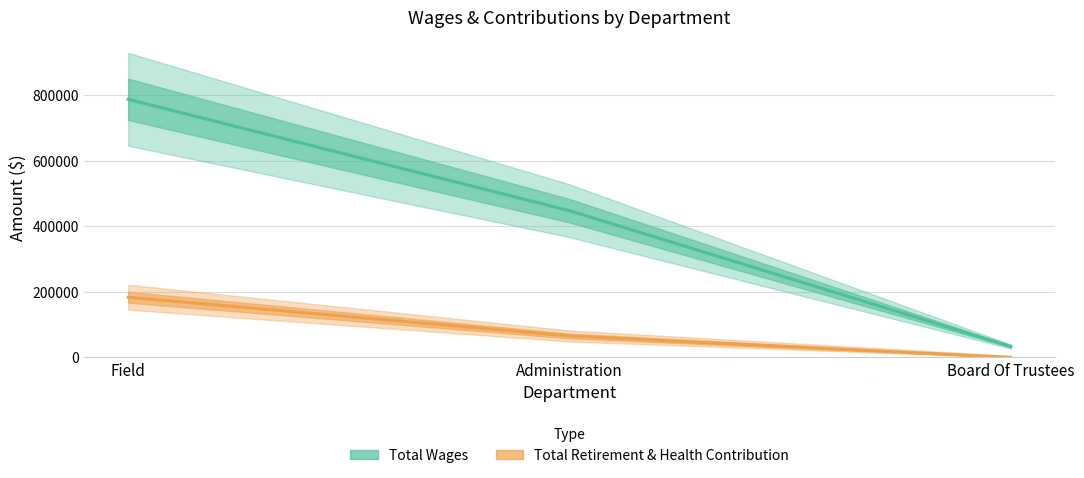

Is the value of Total Wages at Board Of Trustees greater than the value of Total Retirement & Health Contribution at Board Of Trustees?

Yes